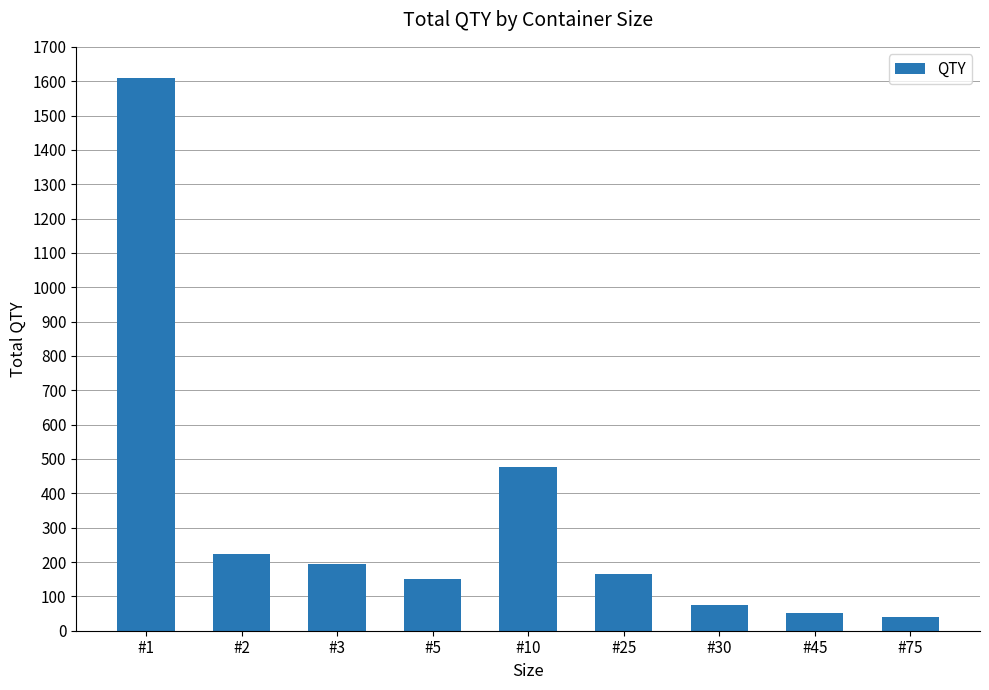

What is the sum of the values at #1 and #3?

1804